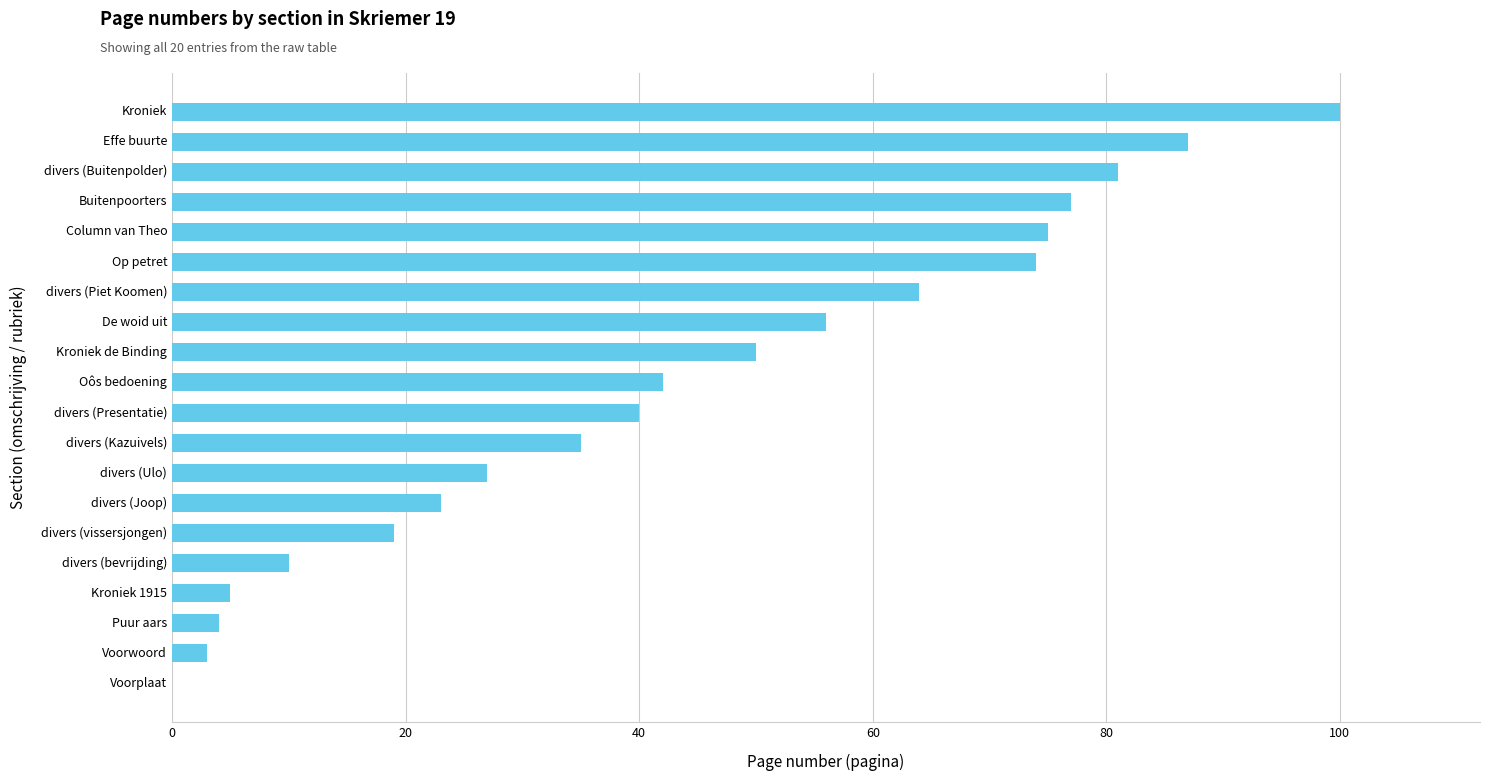

Are the bars horizontal?

Yes